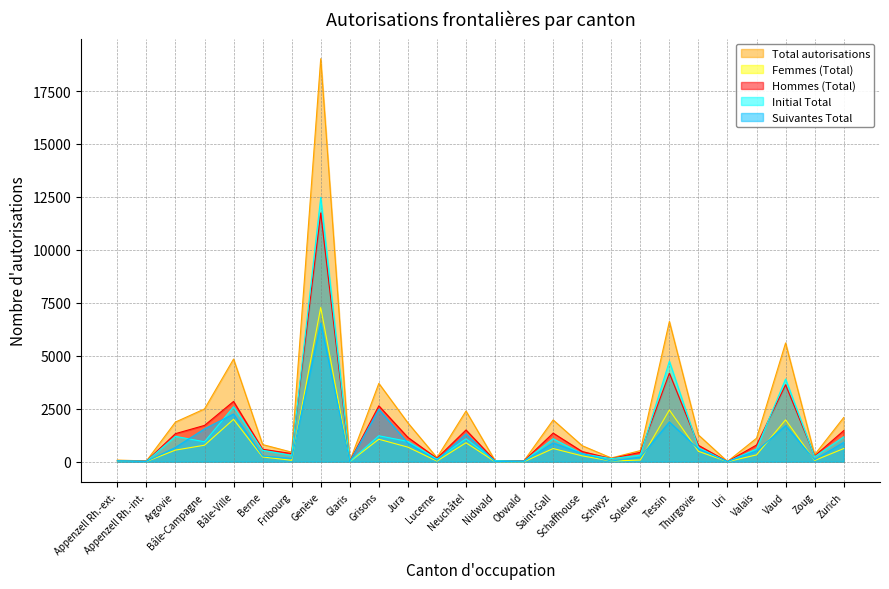

Between Appenzell Rh.-int. and Neuchâtel, which series saw the biggest shift?

Total autorisations